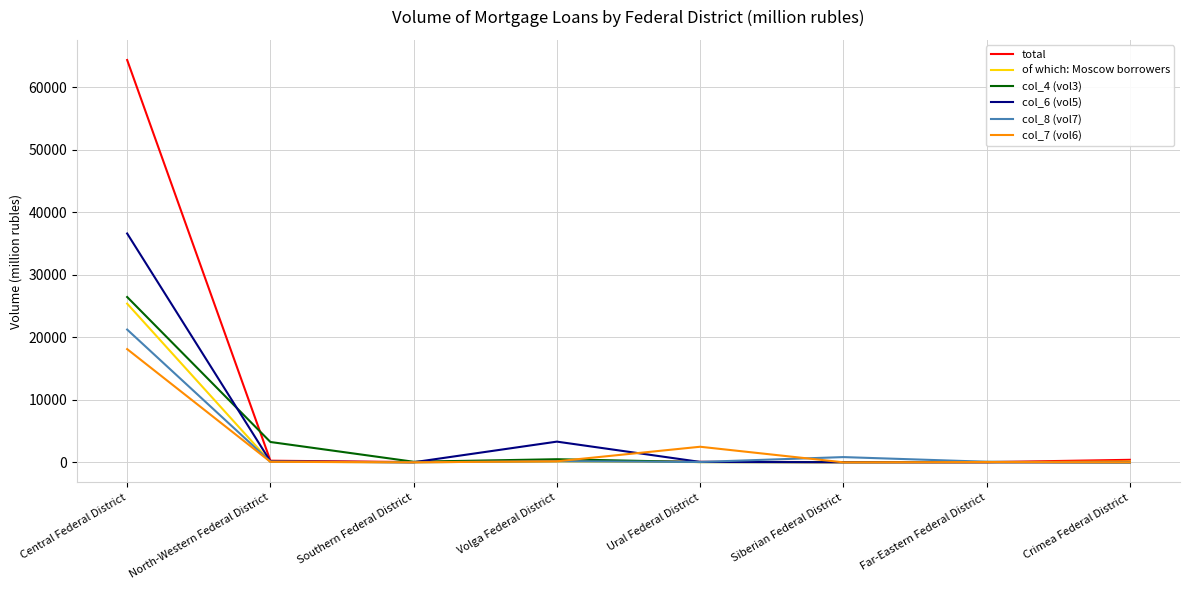

Which series has the largest range (max minus min)?

total